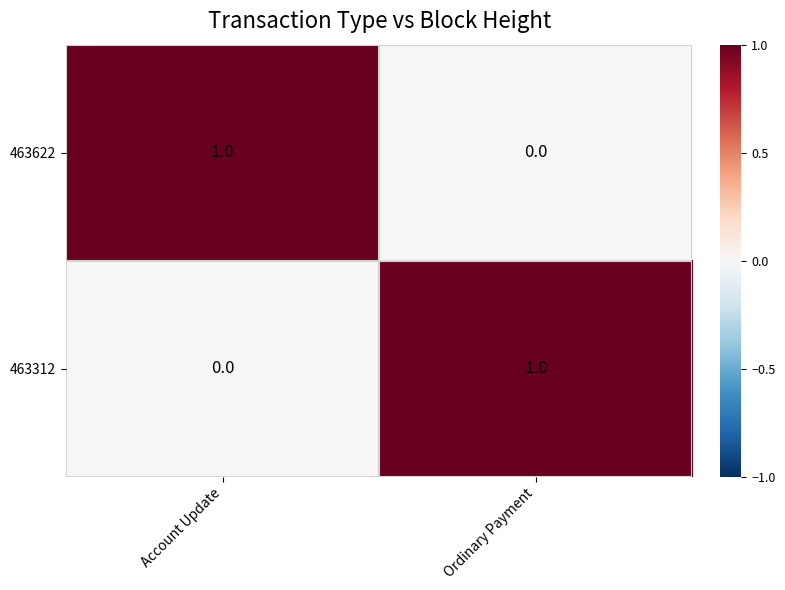

At which label is 463622 closest to 0?

Ordinary Payment